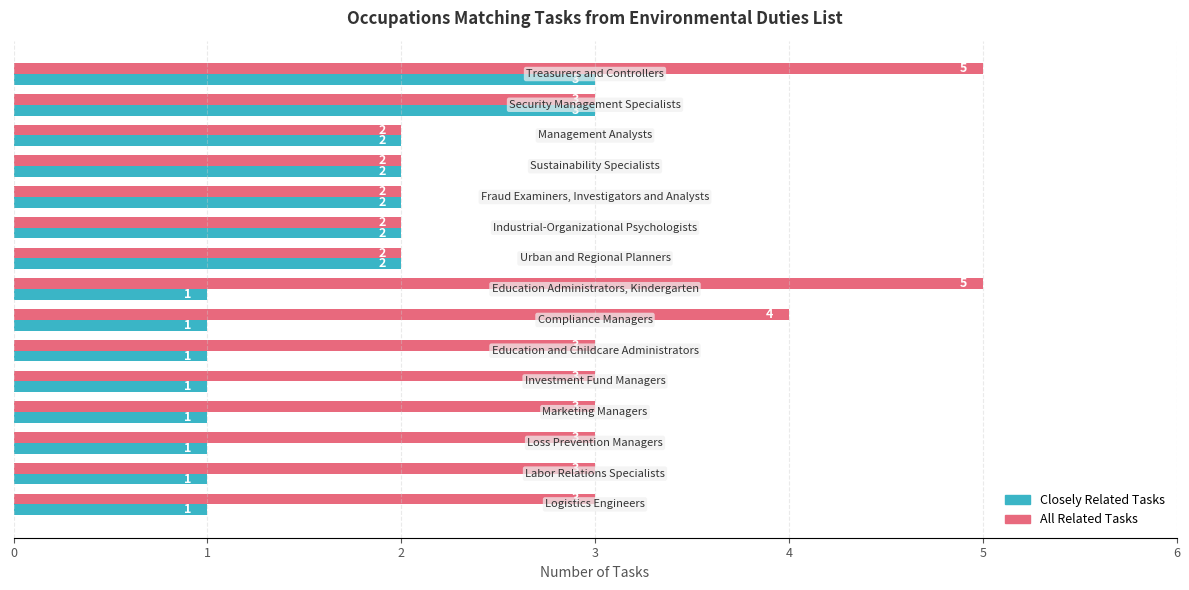

Rank the series by their average value, from lowest to highest.

Closely Related Tasks, All Related Tasks